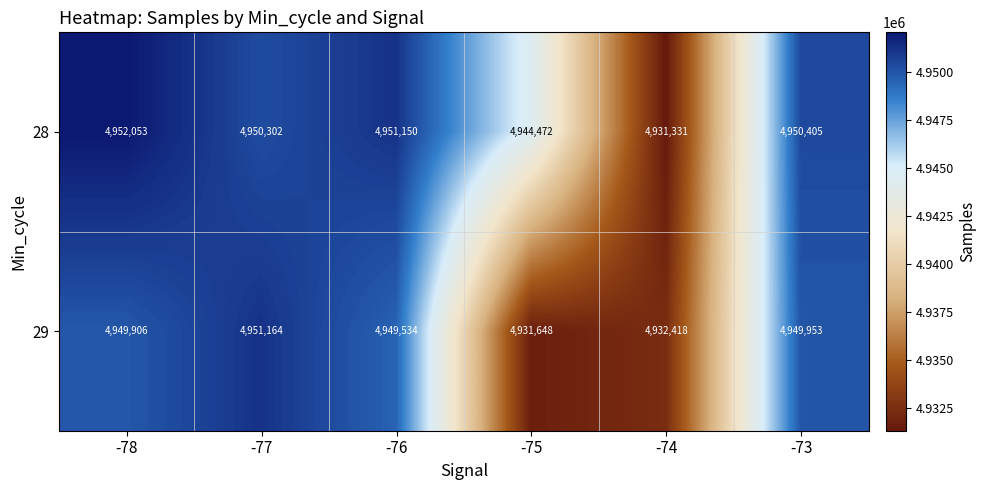

What is the difference between the highest and lowest values at -76?

1616